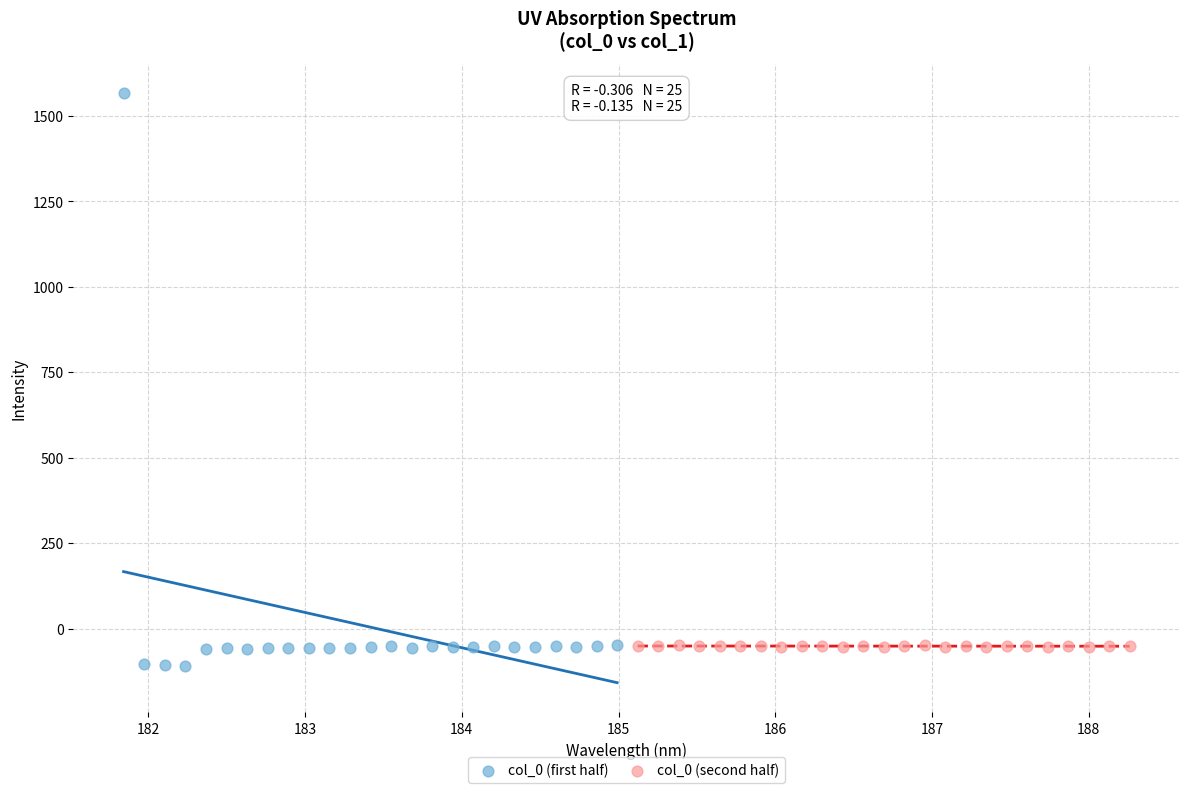

Which series has the widest spread of Y values?

col_0 (first half)